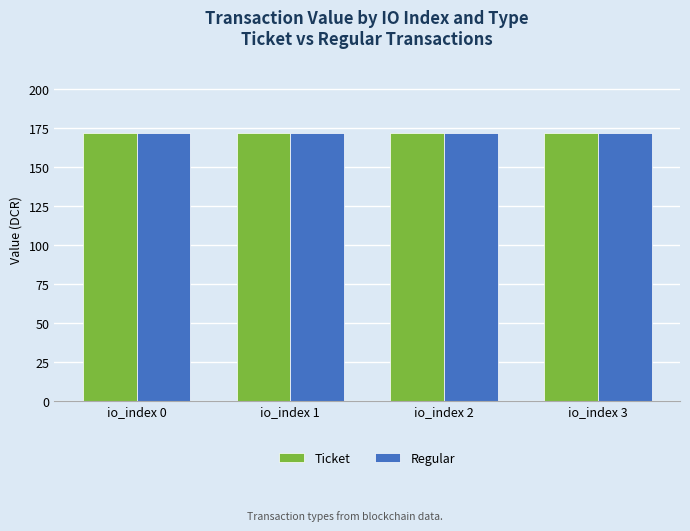

At which category does the chart reach its minimum across all series?

io_index 0